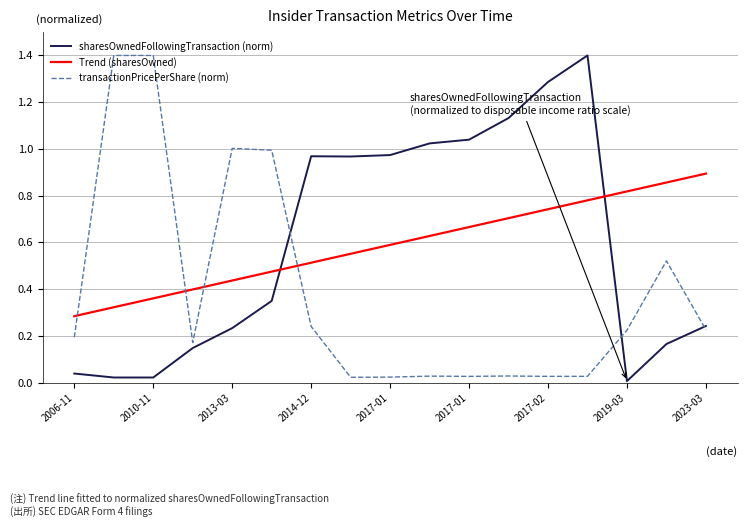

After their last crossing, which series has the higher values: sharesOwnedFollowingTransaction (norm) or Trend (sharesOwned)?

Trend (sharesOwned)